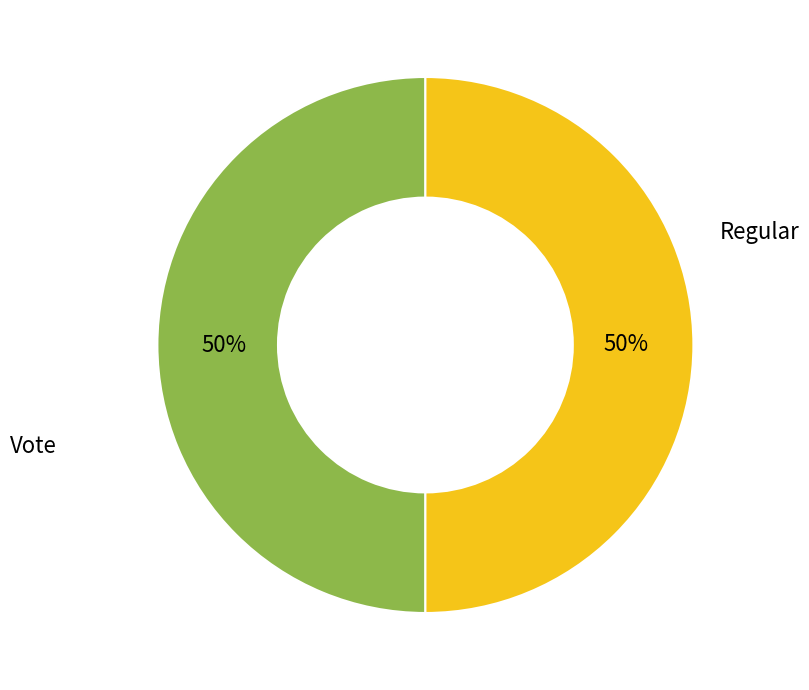

How many slices are in this pie chart?

2